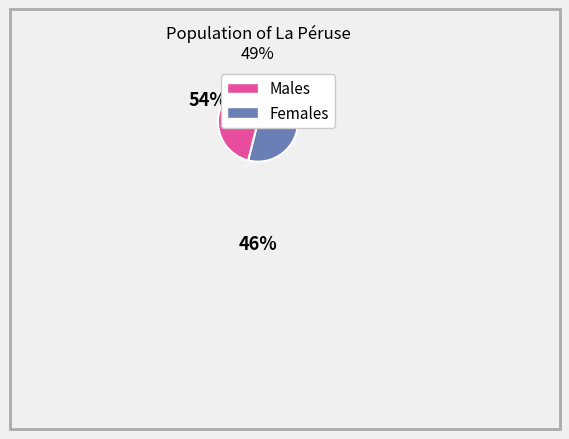

Does any single category account for the majority?

Yes